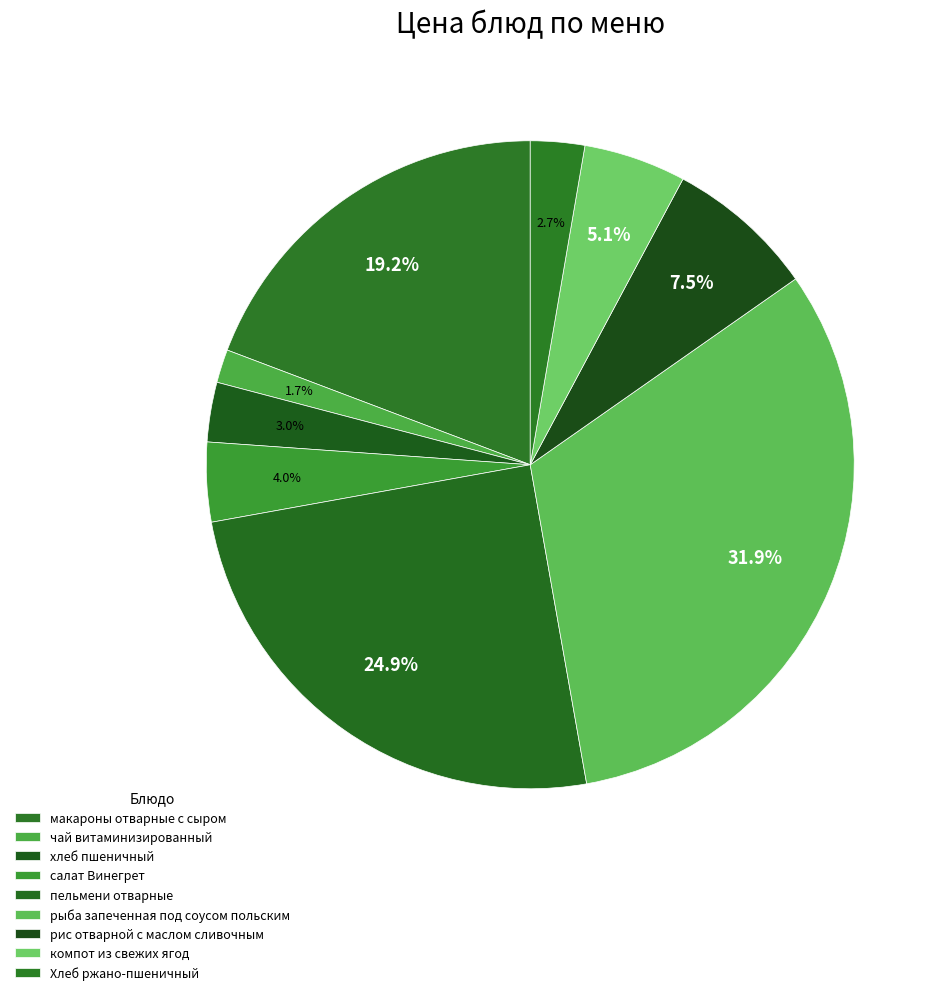

Approximately how many times larger is the value at хлеб пшеничный compared to рис отварной с маслом сливочным?

0.4